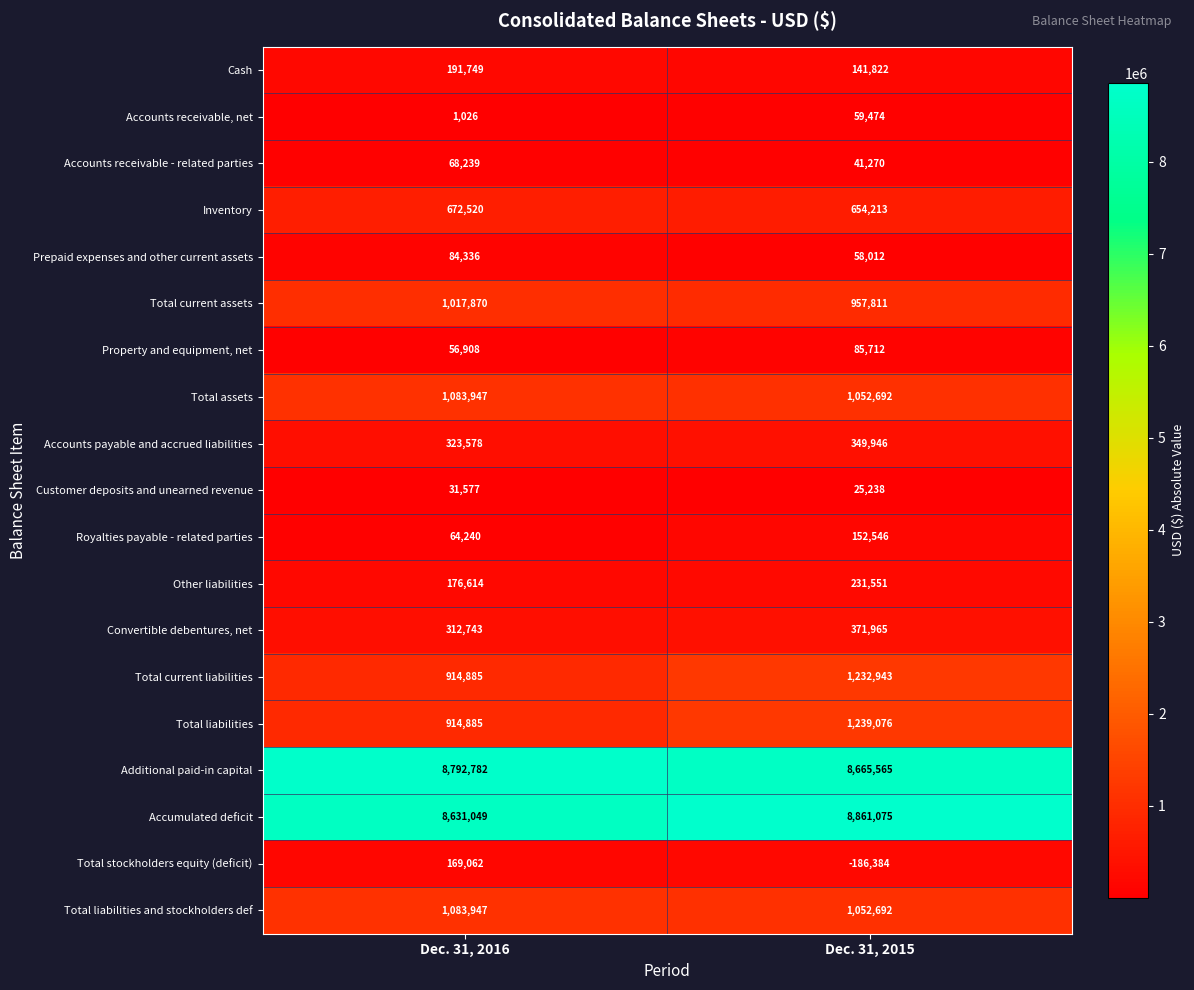

Where is Customer deposits and unearned revenue nearest to the value 28407?

Dec. 31, 2015